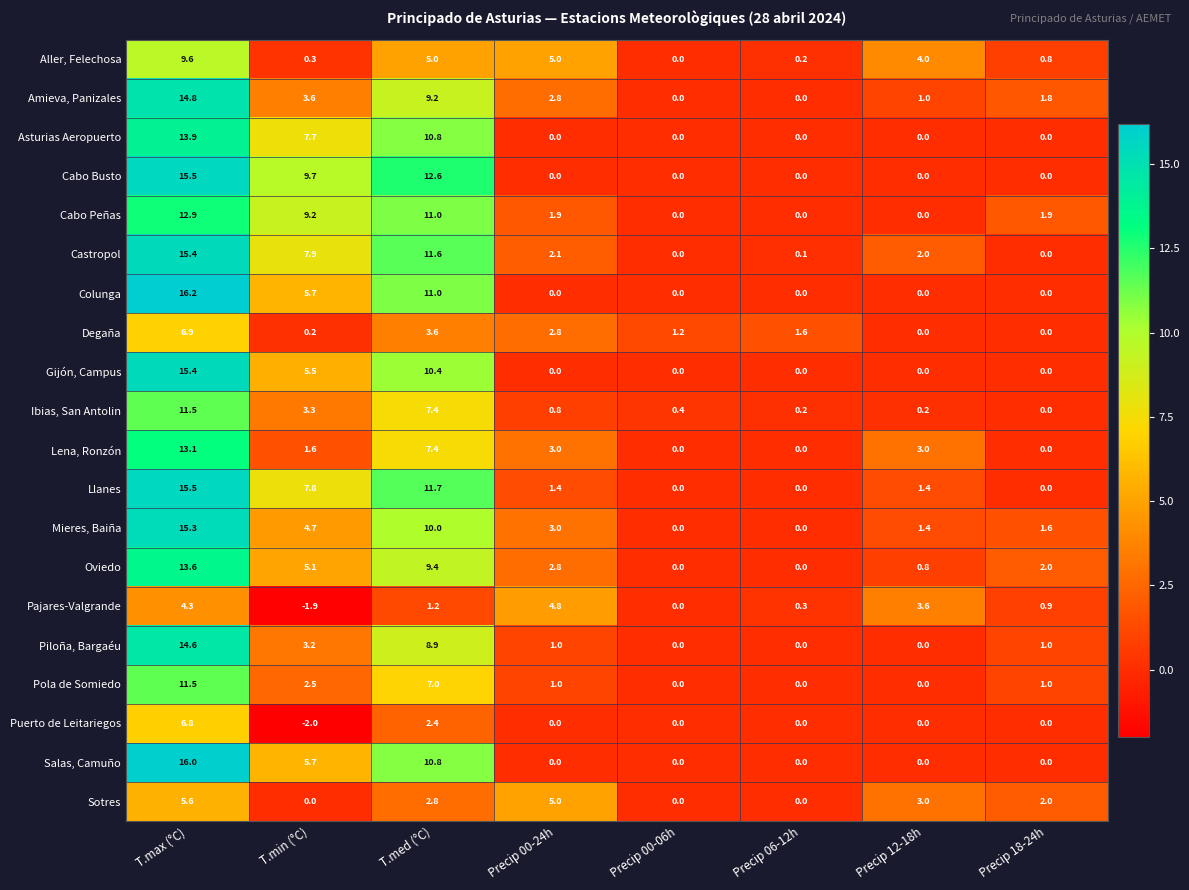

The Castropol series shows 0.0 at Precip 18-24h. True or false?

True